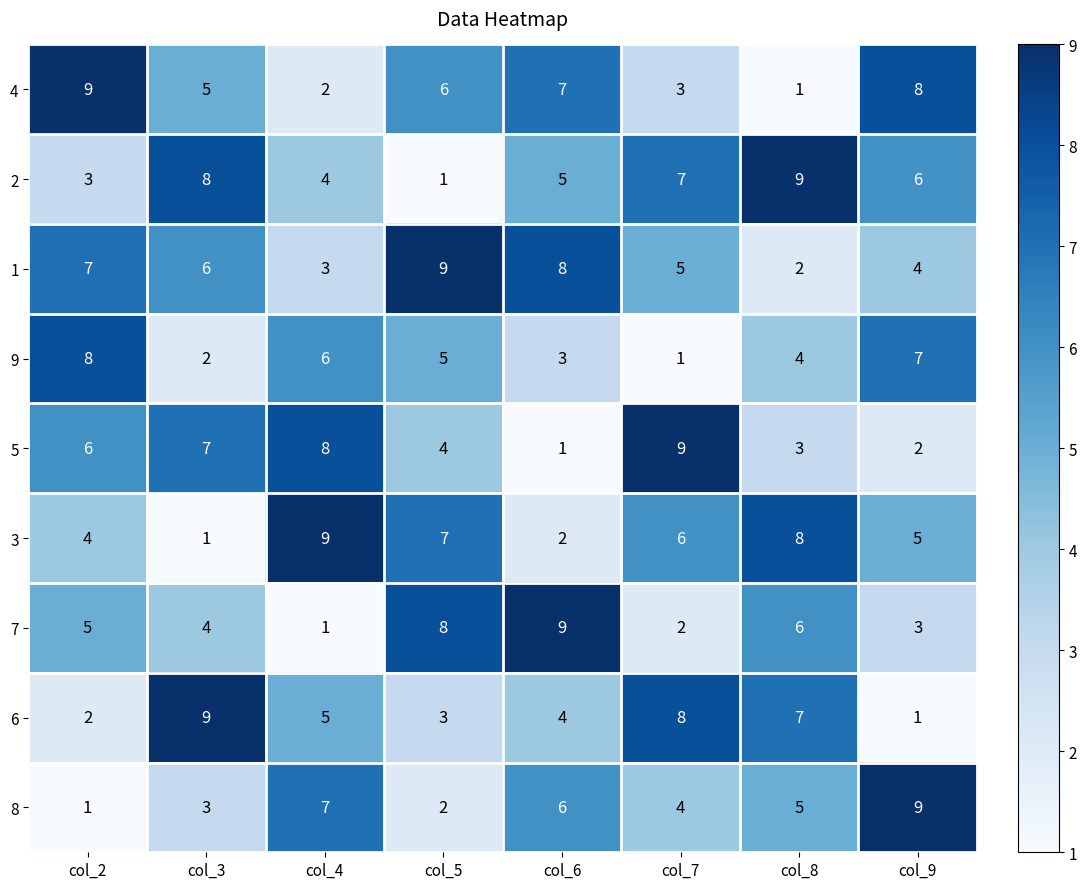

How many data points does each series have?

8